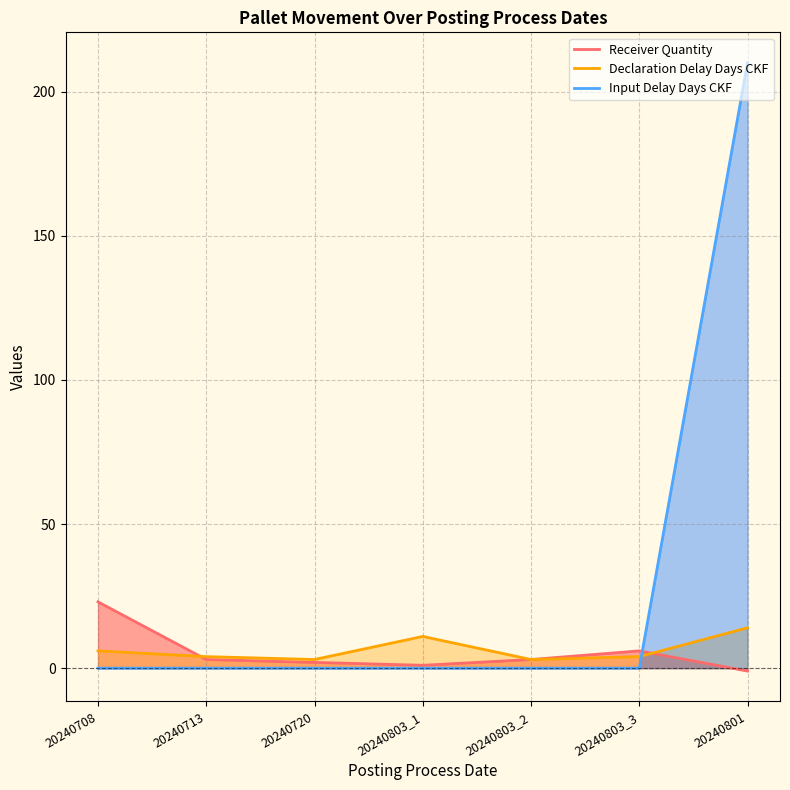

Is it true that Input Delay Days CKF equals -140 at 20240713?

False